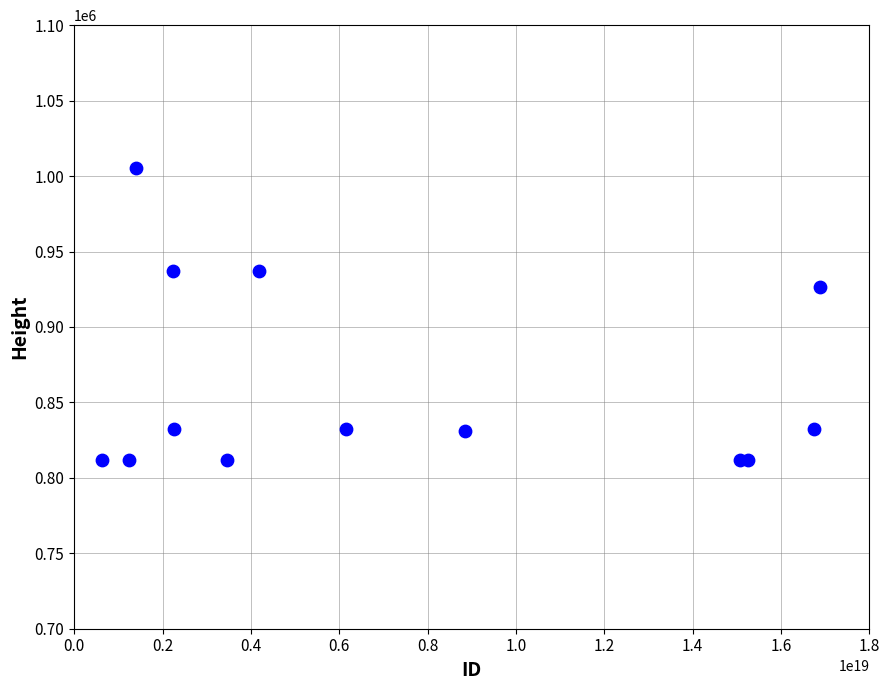

What Y value in the scatter plot is closest to 908759?

926247